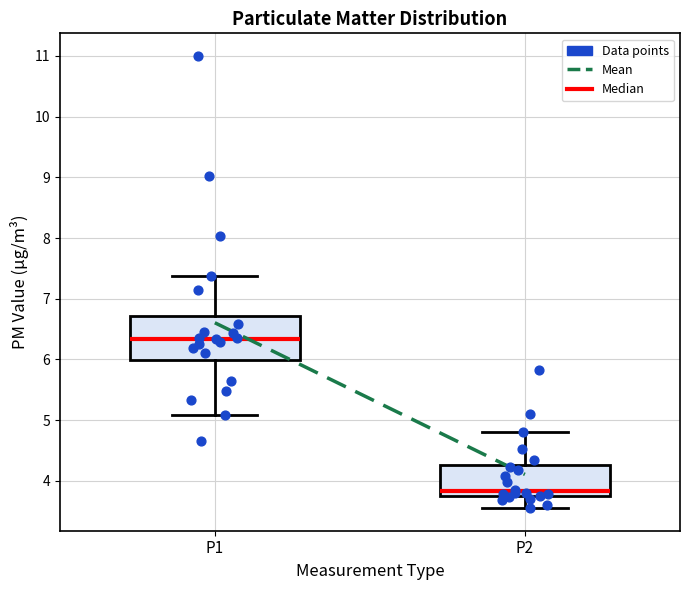

Where does the upper whisker of the box for P1 end on the y-axis? The values are not printed on the chart, so give them approximately, as read against the axis.

7.4